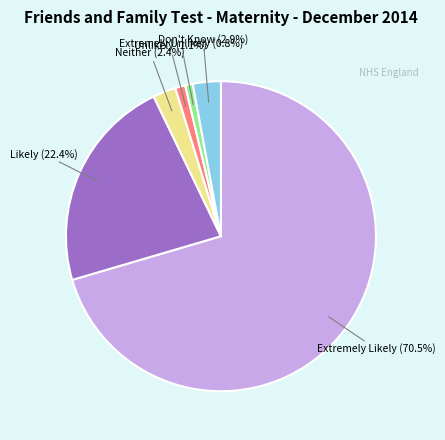

What percentage is NOT represented by Extremely Unlikely?

99.2%